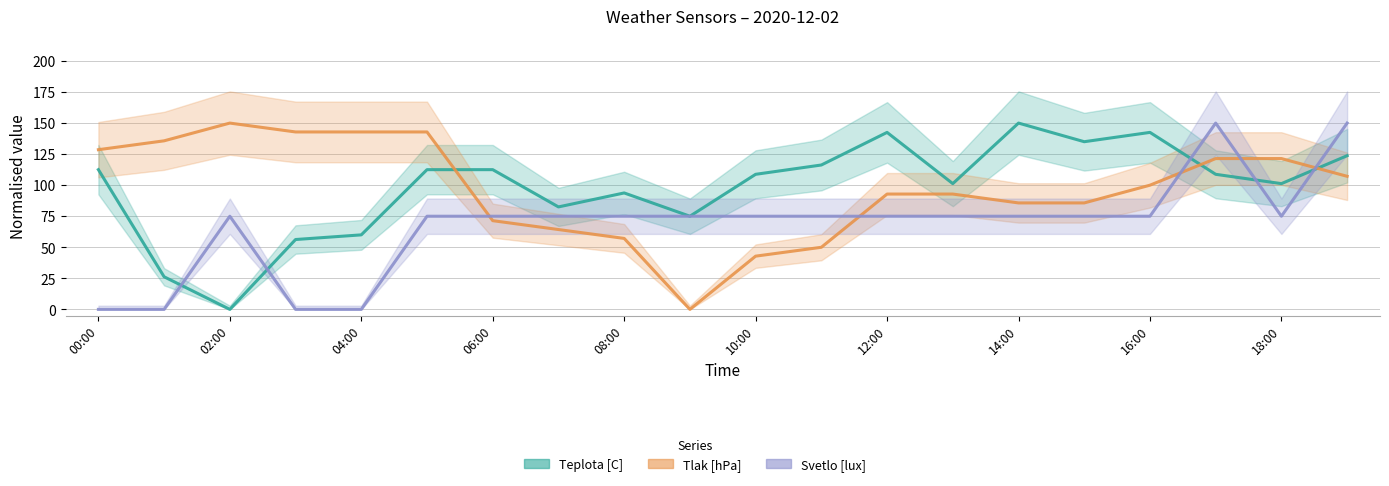

Between 18:00 and 16, which is larger?

16